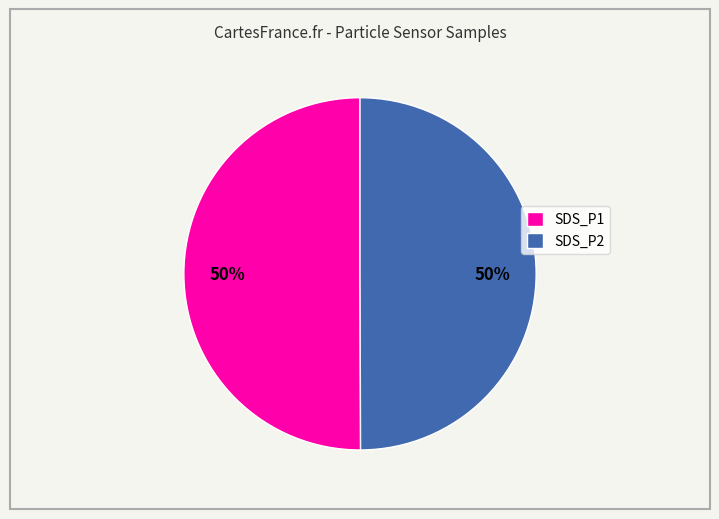

How many slices are in this pie chart?

2